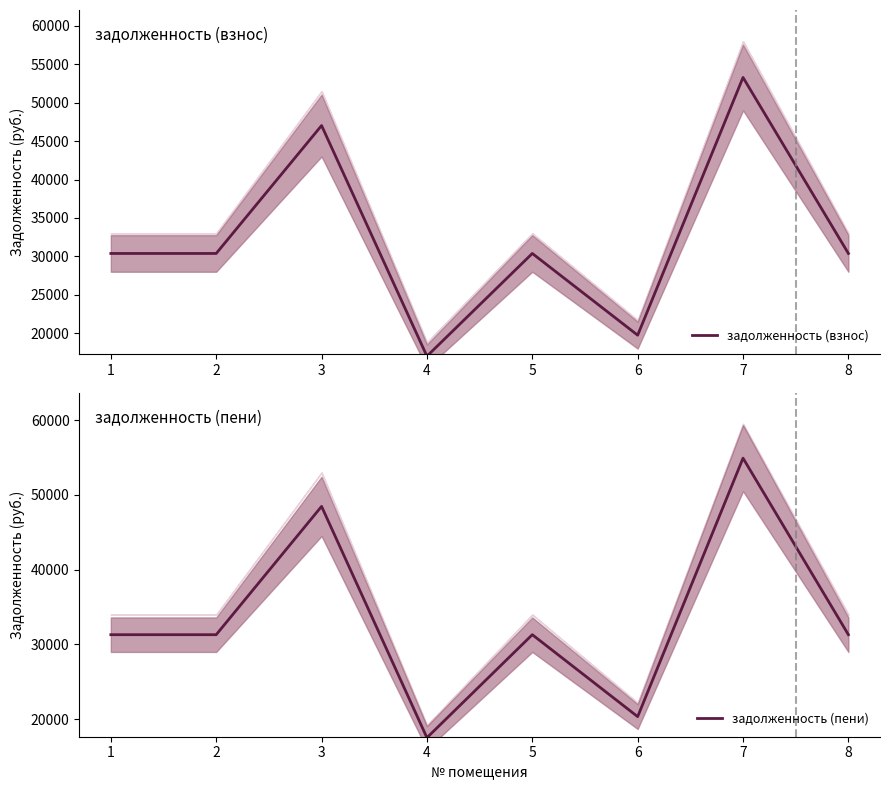

Which category has the highest value across all series?

7